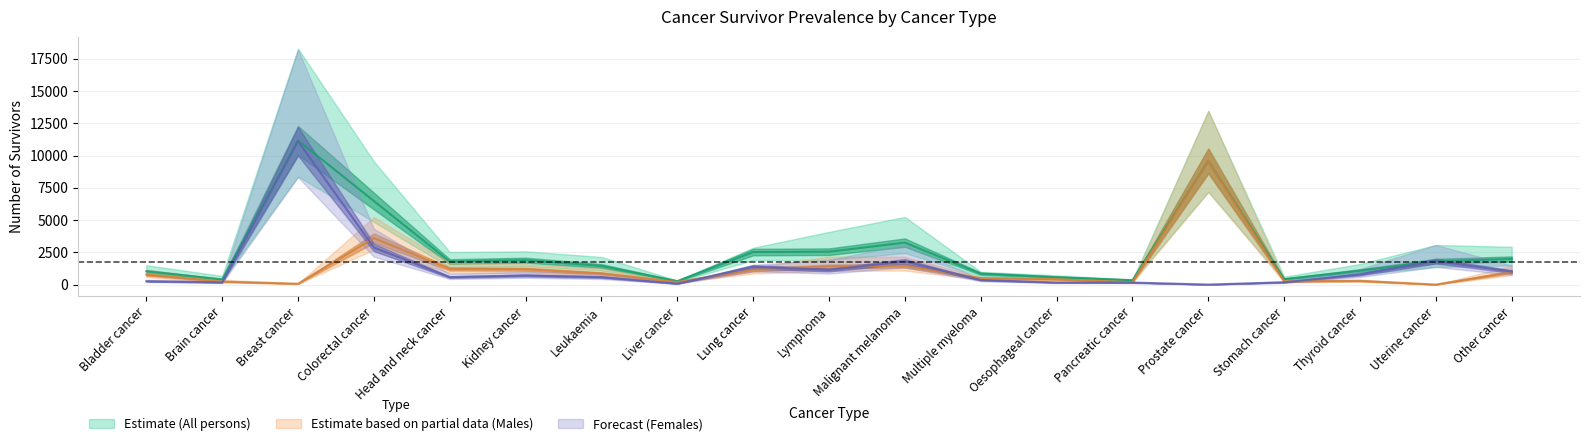

Where is 10-year prevalence (Females) nearest to the value 5557?

Colorectal cancer